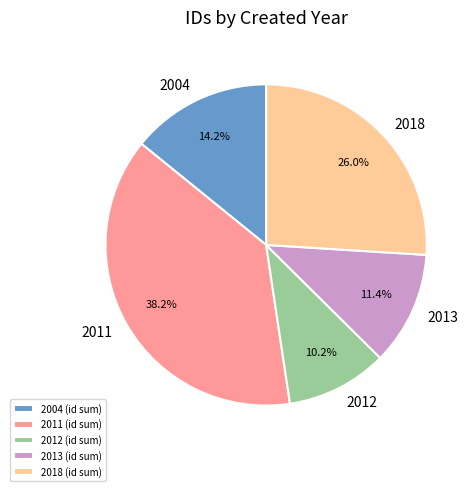

Approximately how many times larger is the value at 2012 compared to 2004?

0.7